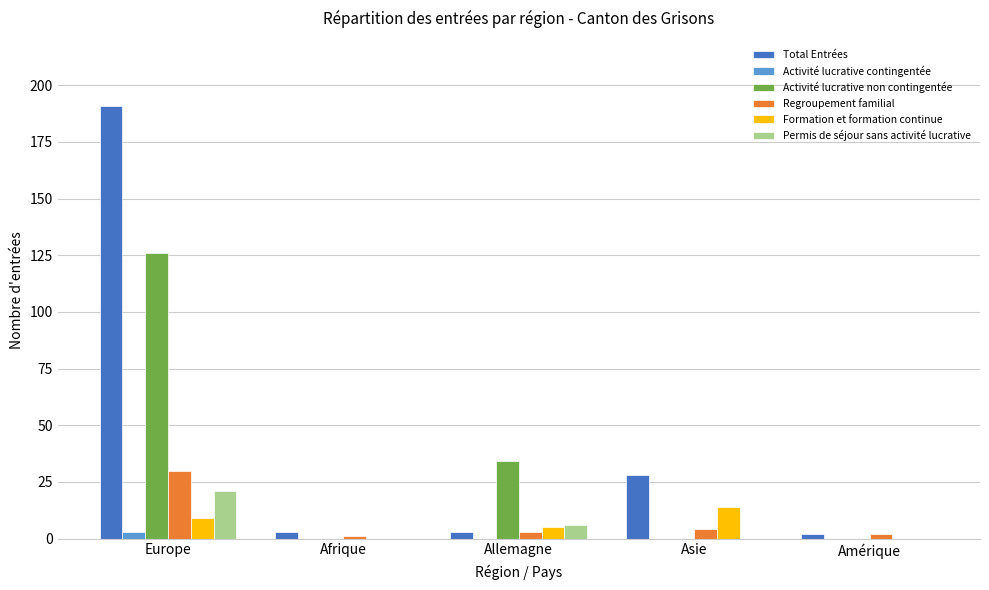

At which label is Activité lucrative non contingentée closest to 63?

Allemagne